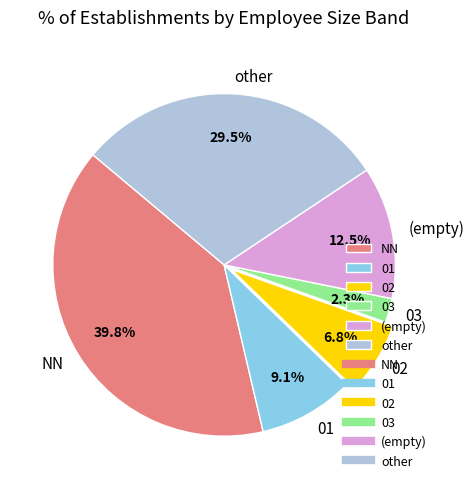

Count the number of slices in the pie.

6